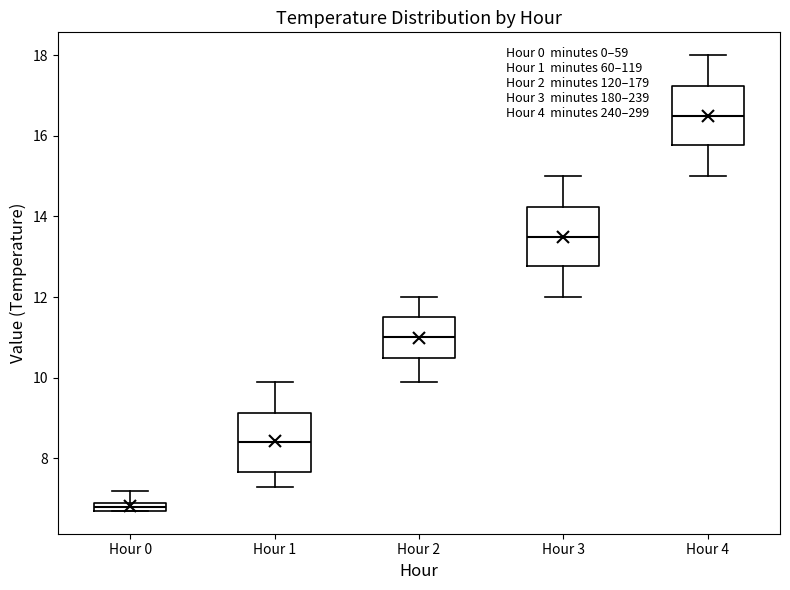

Where does the upper whisker of the box for Hour 4 end on the y-axis? The values are not printed on the chart, so give them approximately, as read against the axis.

18.0